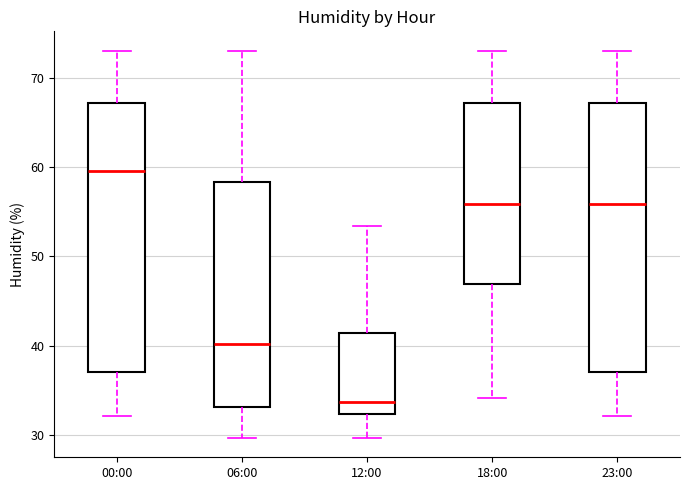

Where does the lower whisker of the box for 00:00 end on the y-axis? The values are not printed on the chart, so give them approximately, as read against the axis.

32